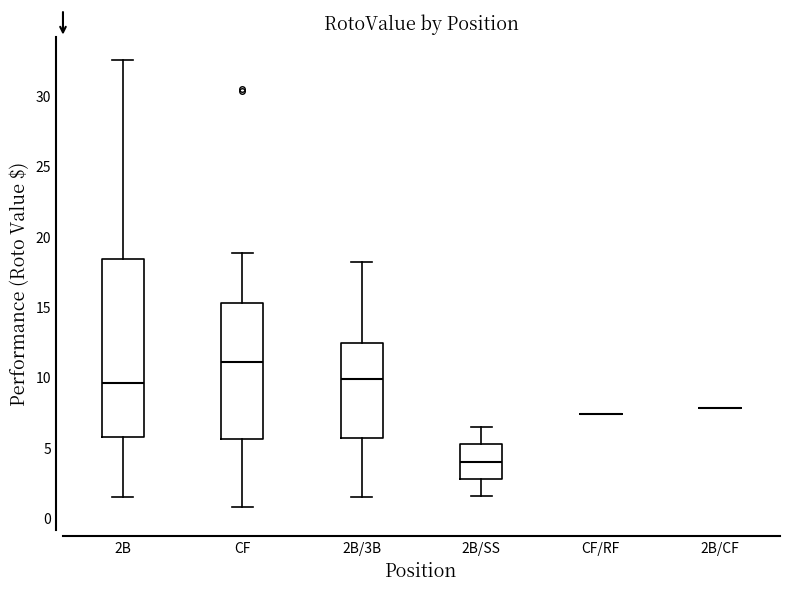

Reading left to right, transcribe this box plot: for each box, give where its median line is, the range the box spans, and where its two whiskers end, as read against the y-axis. The values are not printed on the chart, so give them approximately, as read against the axis.

2B: median 9.5, box 5.5 to 18.5, whiskers 1.5 to 32.5
CF: median 11.0, box 5.5 to 15.0, whiskers 1.0 to 19.0
2B/3B: median 10.0, box 5.5 to 12.5, whiskers 1.5 to 18.0
2B/SS: median 4.0, box 3.0 to 5.0, whiskers 1.5 to 6.5
CF/RF: box collapsed to a line at 7.5, whiskers 7.5 to 7.5
2B/CF: box collapsed to a line at 8.0, whiskers 8.0 to 8.0